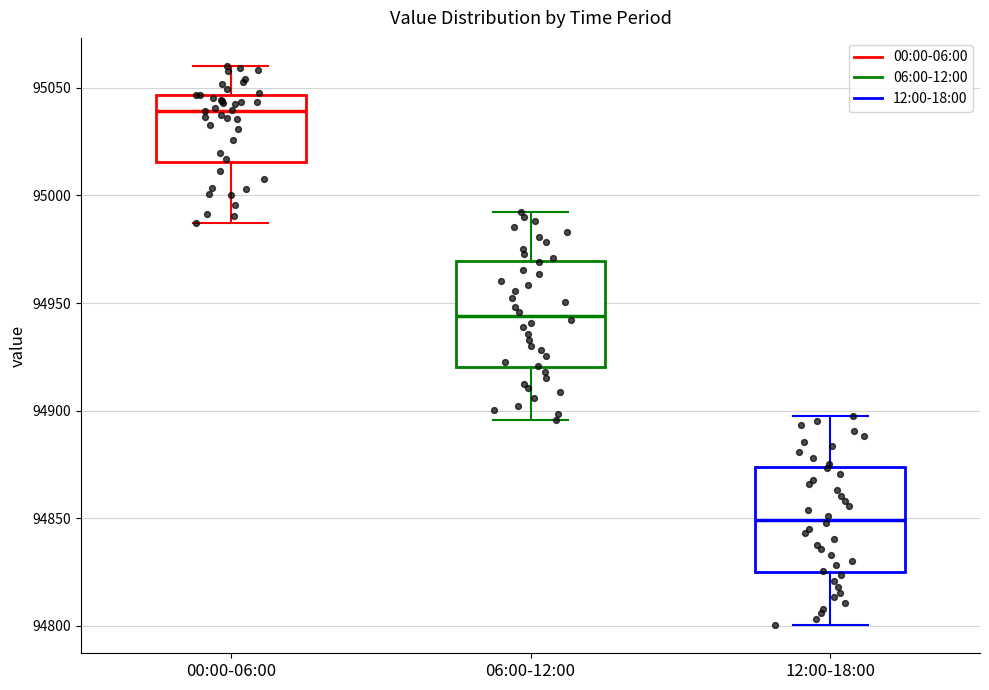

Reading left to right, transcribe this box plot: for each box, give where its median line is, the range the box spans, and where its two whiskers end, as read against the y-axis. The values are not printed on the chart, so give them approximately, as read against the axis.

00:00-06:00: median 95040, box 95015 to 95045, whiskers 94985 to 95060
06:00-12:00: median 94945, box 94920 to 94970, whiskers 94895 to 94990
12:00-18:00: median 94850, box 94825 to 94875, whiskers 94800 to 94900